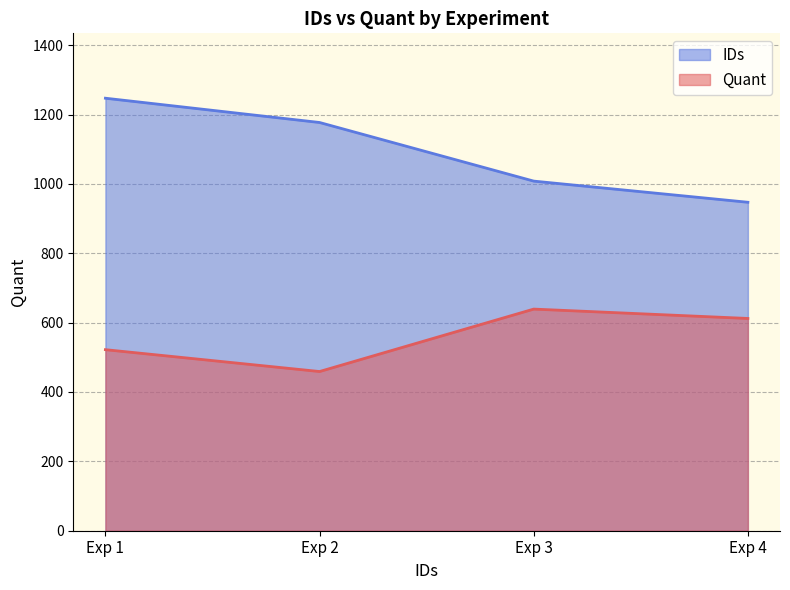

How many IDs values are between 1008 and 1247?

3